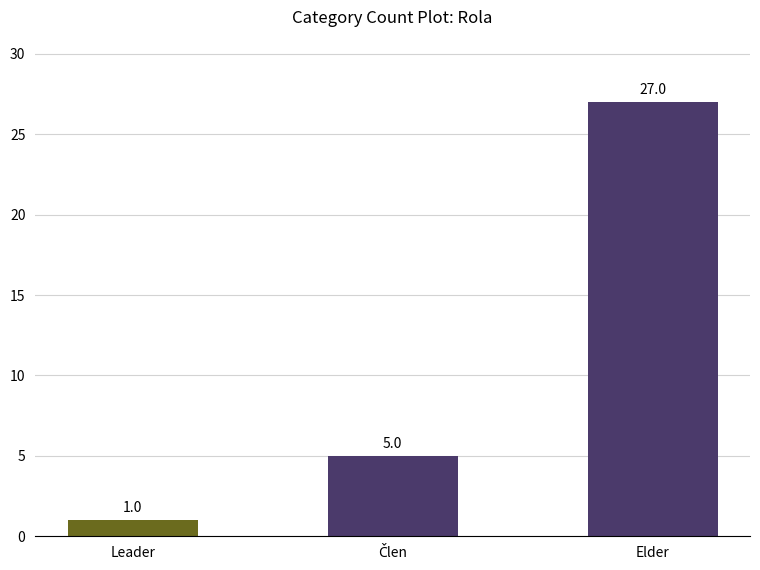

How many values are between 1 and 27?

3